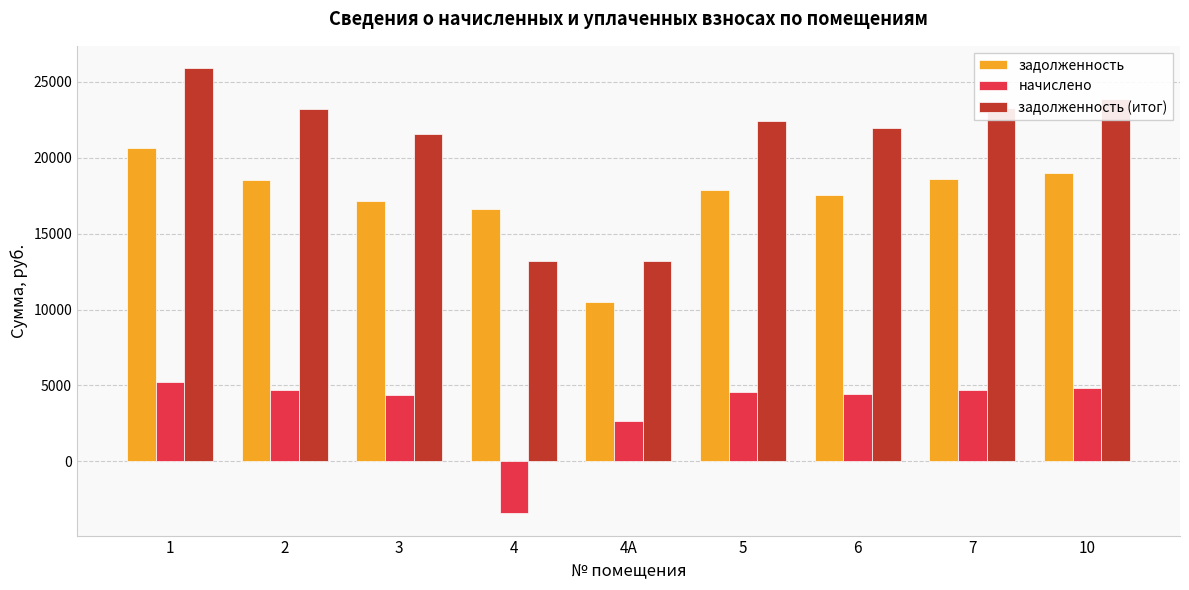

How many groups of bars are there?

9